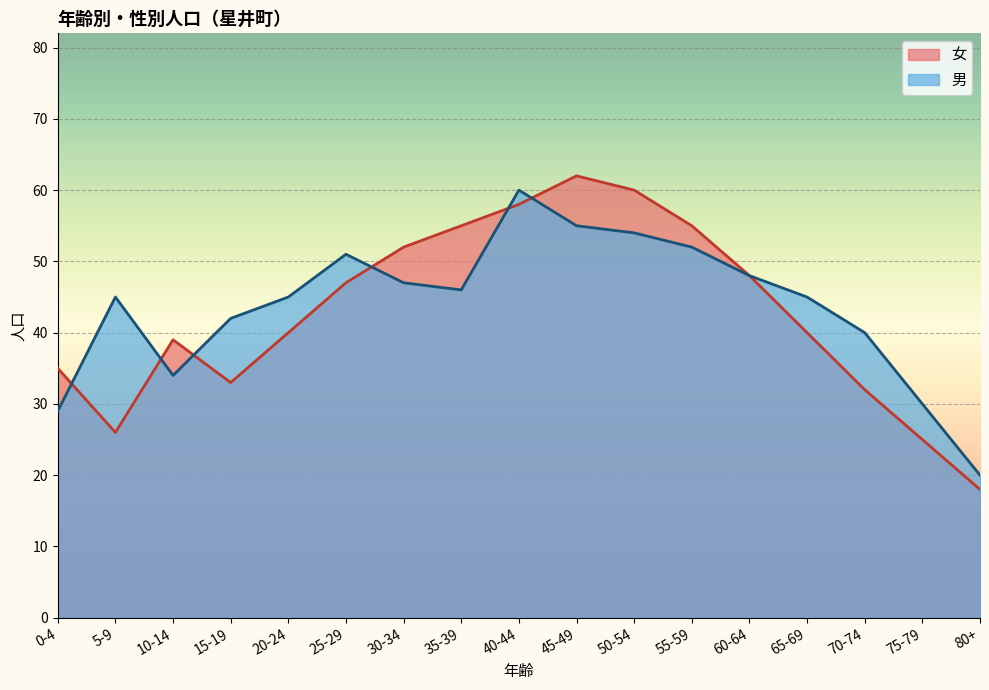

In 男, how many points are lower than both neighbors (excluding endpoints)?

2